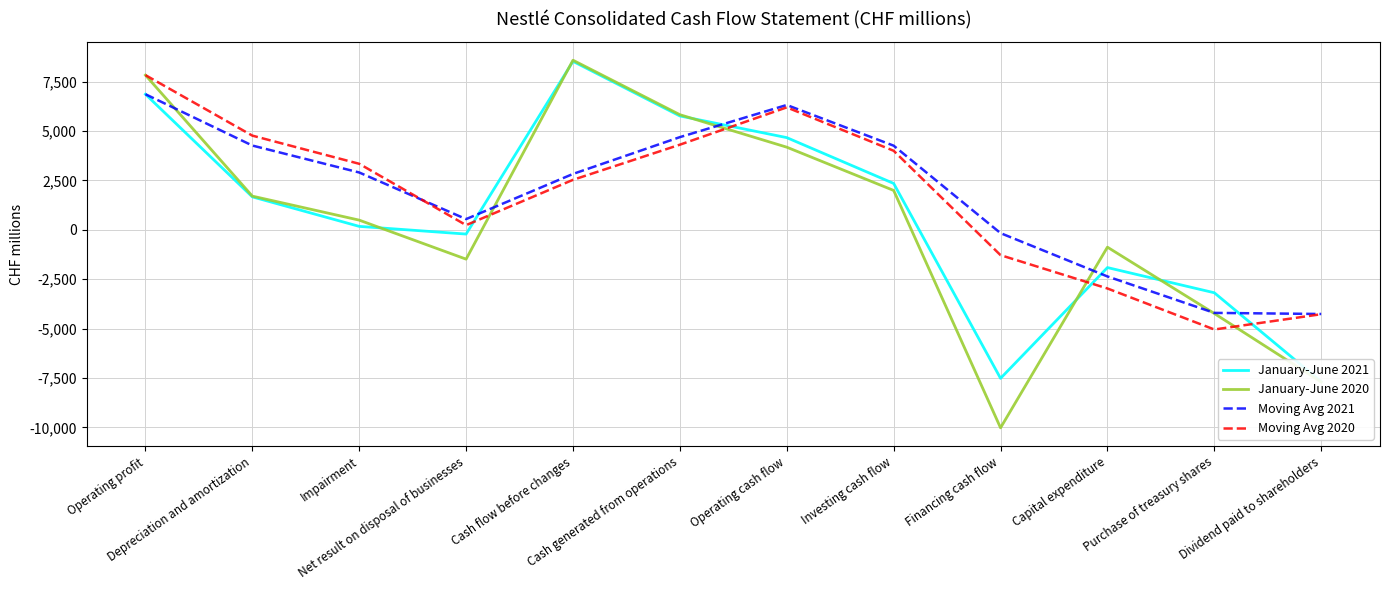

Reading left to right, transcribe all the data shown in this chart.

January-June 2021: Operating profit=6866.0	Depreciation and amortization=1671.0	Impairment=177.0	Net result on disposal of businesses=-212.0	Cash flow before changes=8529.0	Cash generated from operations=5766.0	Operating cash flow=4669.0	Investing cash flow=2350.0	Financing cash flow=-7514.0	Capital expenditure=-1908.0	Purchase of treasury shares=-3183.0	Dividend paid to shareholders=-7681.0
January-June 2020: Operating profit=7833.0	Depreciation and amortization=1708.0	Impairment=493.0	Net result on disposal of businesses=-1482.0	Cash flow before changes=8587.0	Cash generated from operations=5830.0	Operating cash flow=4185.0	Investing cash flow=1996.0	Financing cash flow=-10019.0	Capital expenditure=-875.0	Purchase of treasury shares=-4232.0	Dividend paid to shareholders=-7700.0
Moving Avg 2021: Operating profit=6866.0	Depreciation and amortization=4268.5	Impairment=2904.7	Net result on disposal of businesses=545.3	Cash flow before changes=2831.3	Cash generated from operations=4694.3	Operating cash flow=6321.3	Investing cash flow=4261.7	Financing cash flow=-165.0	Capital expenditure=-2357.3	Purchase of treasury shares=-4201.7	Dividend paid to shareholders=-4257.3
Moving Avg 2020: Operating profit=7833.0	Depreciation and amortization=4770.5	Impairment=3344.7	Net result on disposal of businesses=239.7	Cash flow before changes=2532.7	Cash generated from operations=4311.7	Operating cash flow=6200.7	Investing cash flow=4003.7	Financing cash flow=-1279.3	Capital expenditure=-2966.0	Purchase of treasury shares=-5042.0	Dividend paid to shareholders=-4269.0